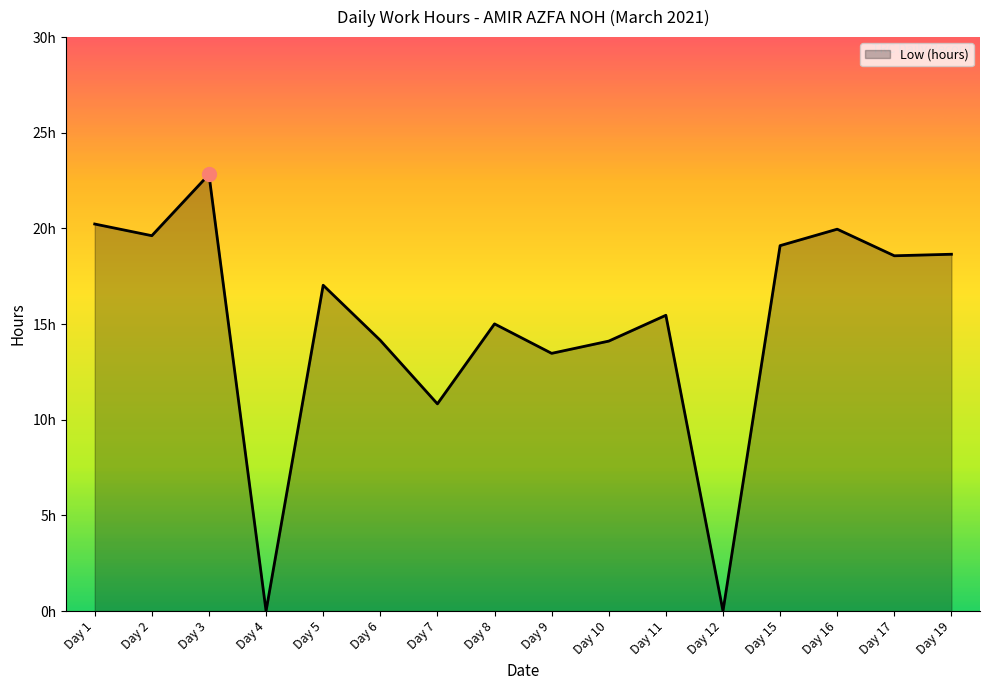

True or false: the data has more than 0 interior local peaks.

True